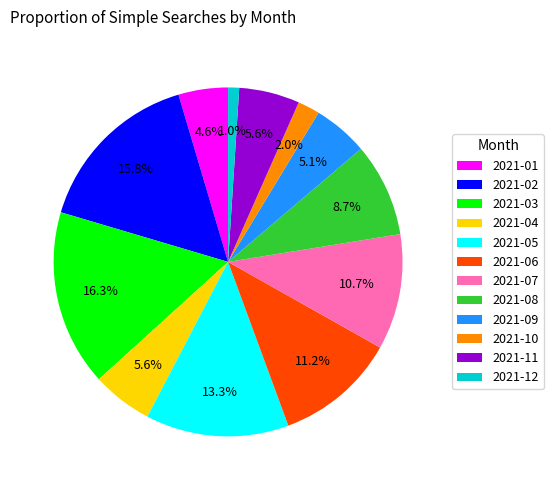

What percentage is NOT represented by 2021-07?

89.3%